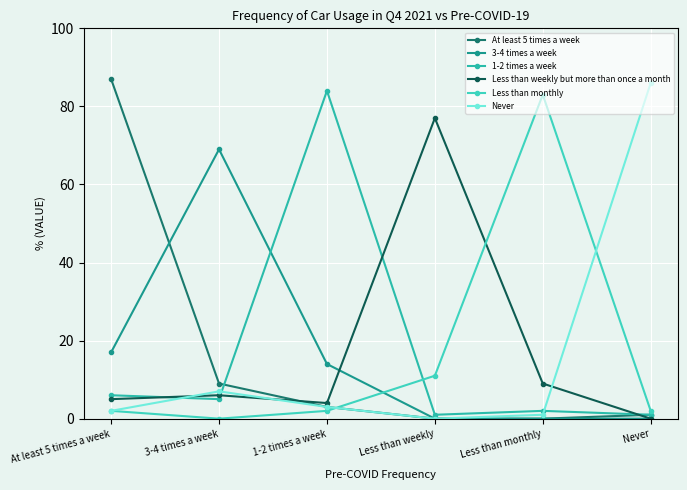

Which series has the largest range (max minus min)?

At least 5 times a week